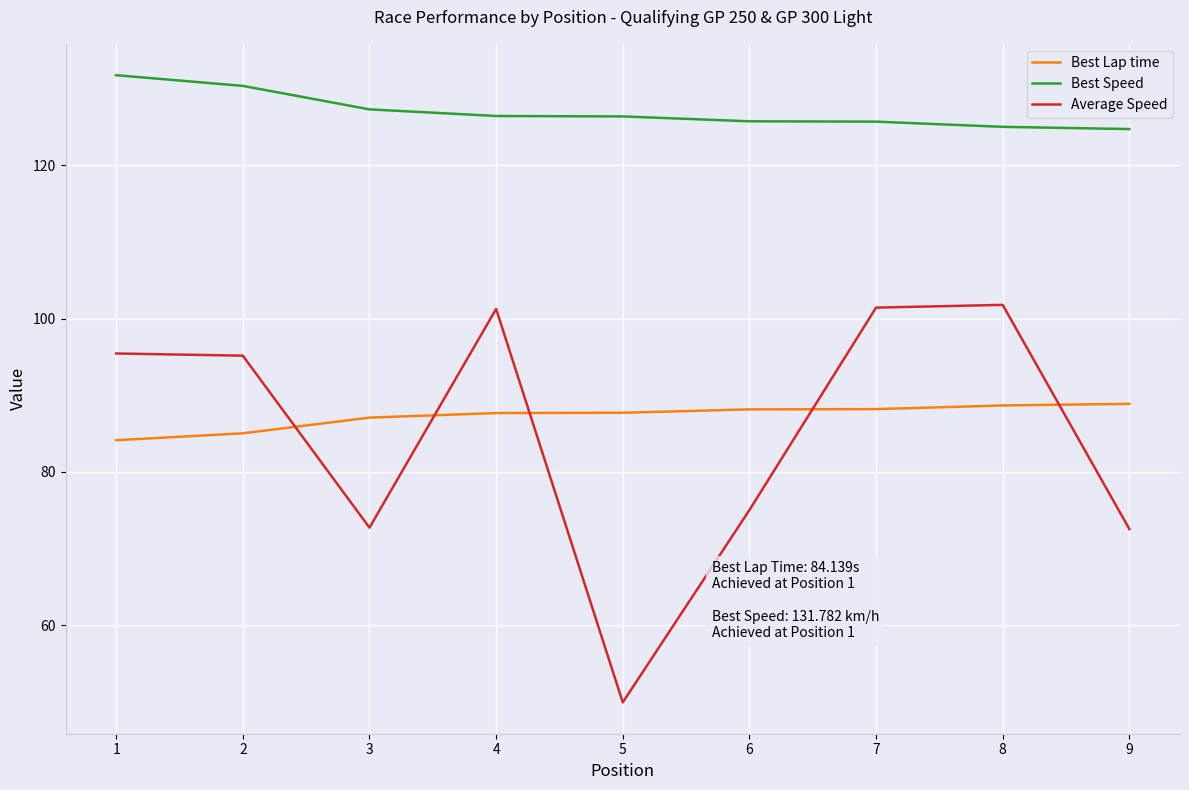

Is the value of Average Speed at 9 greater than the value of Best Speed at 2?

No